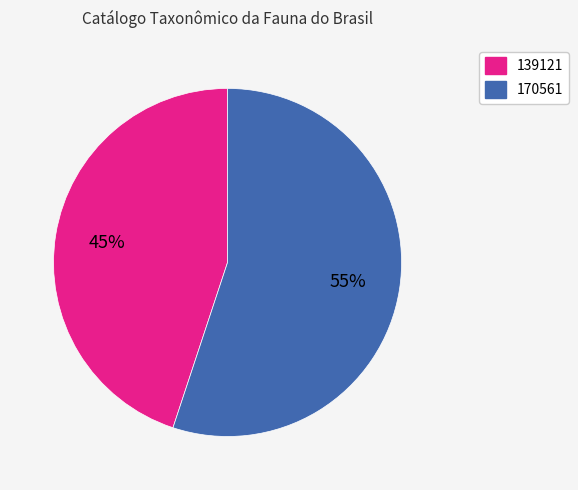

Is 139121 the majority of the pie?

No